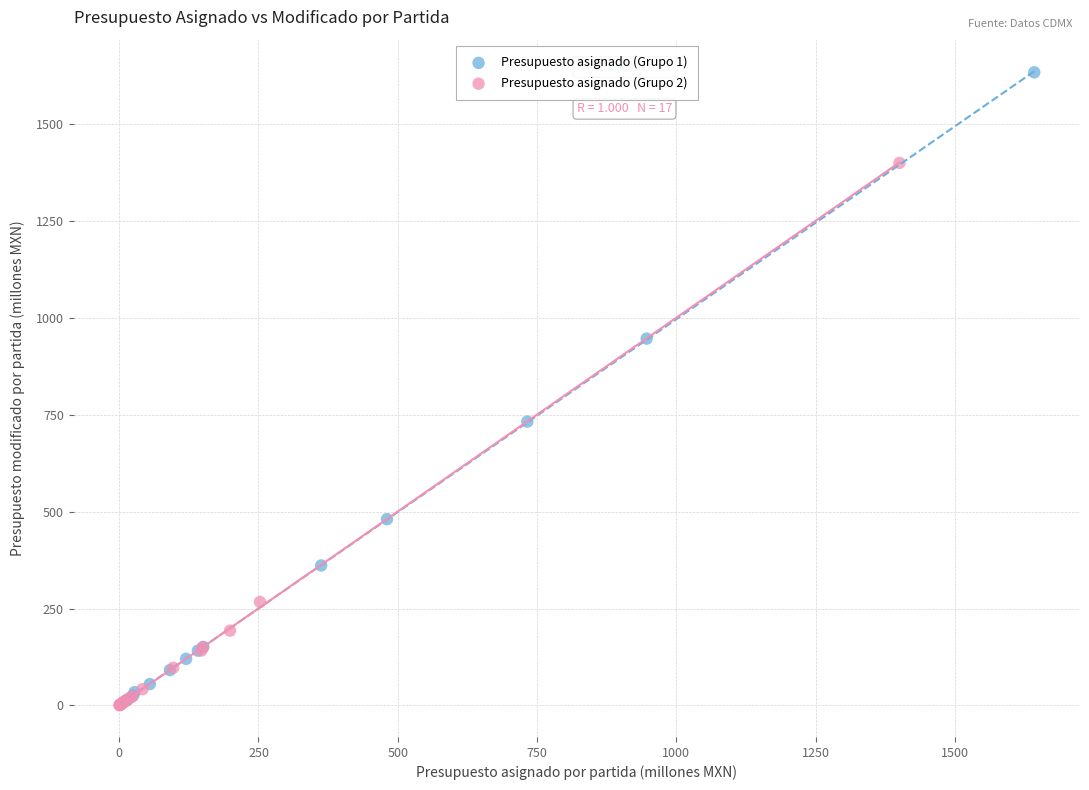

Which series reaches the maximum Y coordinate?

Presupuesto asignado (Grupo 1)